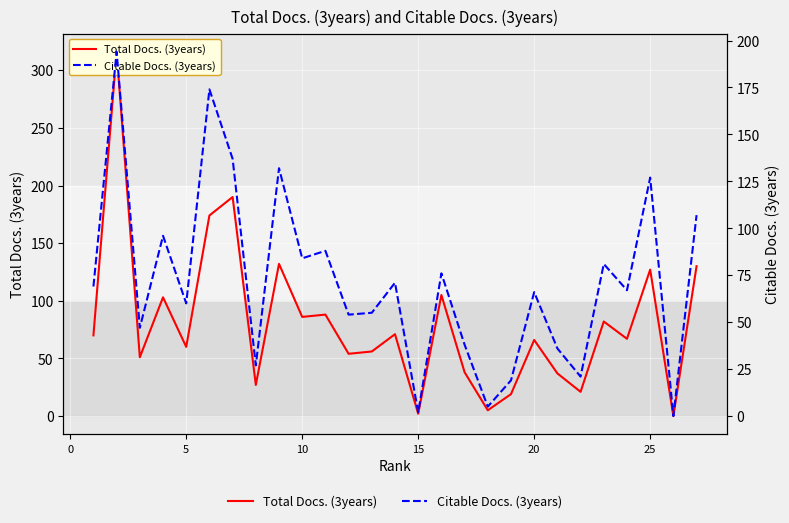

True or false: Total Docs. (3years) and Citable Docs. (3years) cross at least once.

False